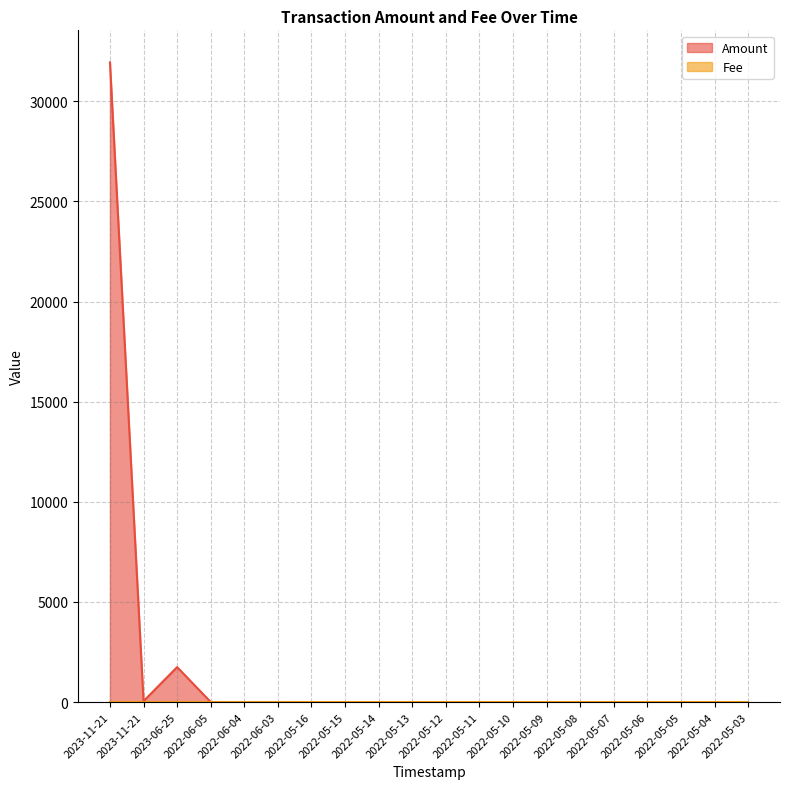

True or false: Amount and Fee intersect in this chart.

False